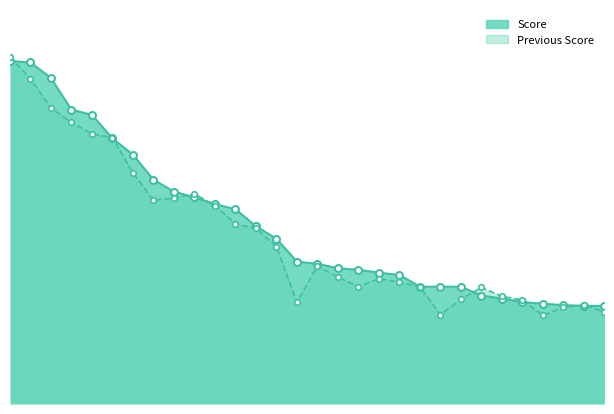

At which label is Previous Score closest to 295?

10